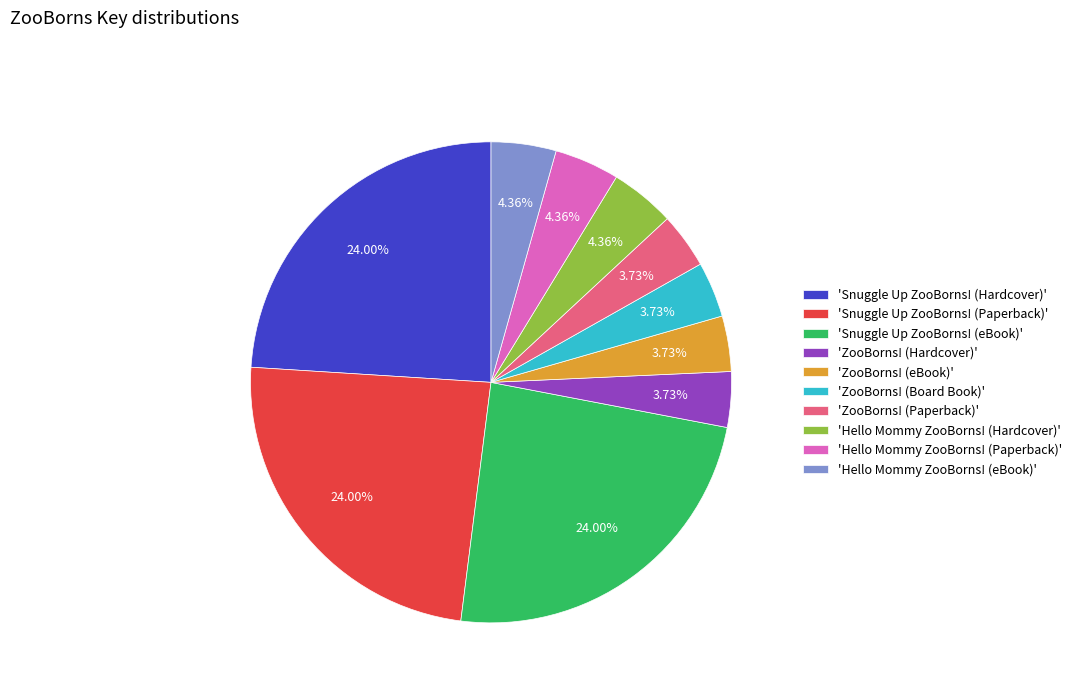

Is there any slice that represents more than half of the pie?

No